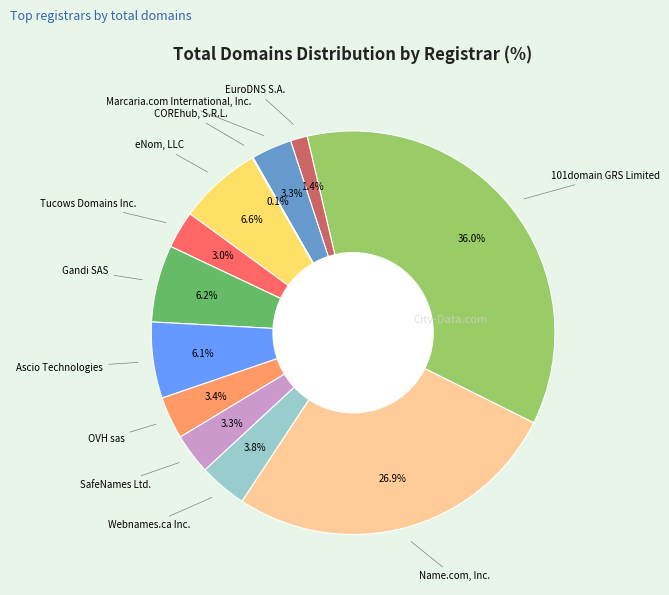

Is there a majority slice in this chart?

No